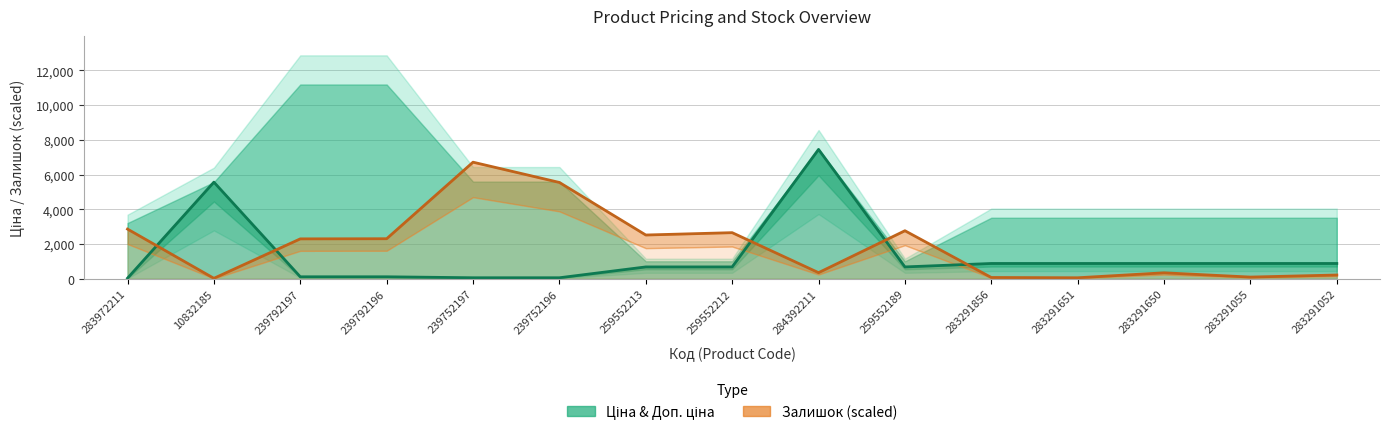

At which label does Ціна first exceed 679?

10832185